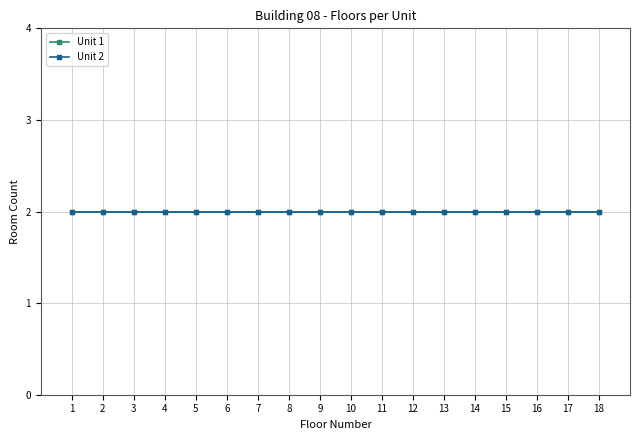

Which has a higher value, 14 or 7?

14